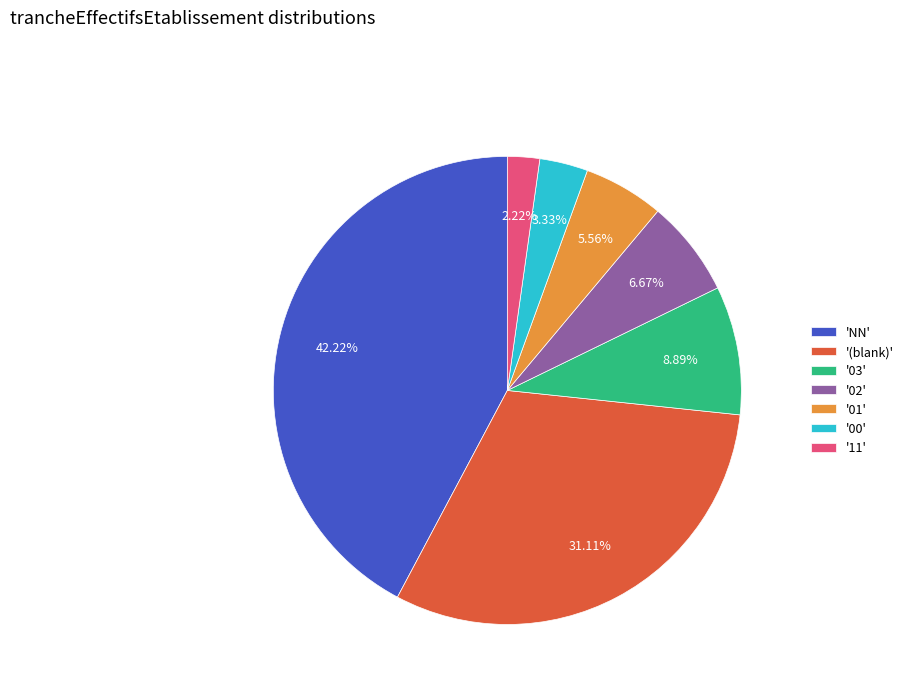

Do '02' and '00' together represent more than half of the pie?

No